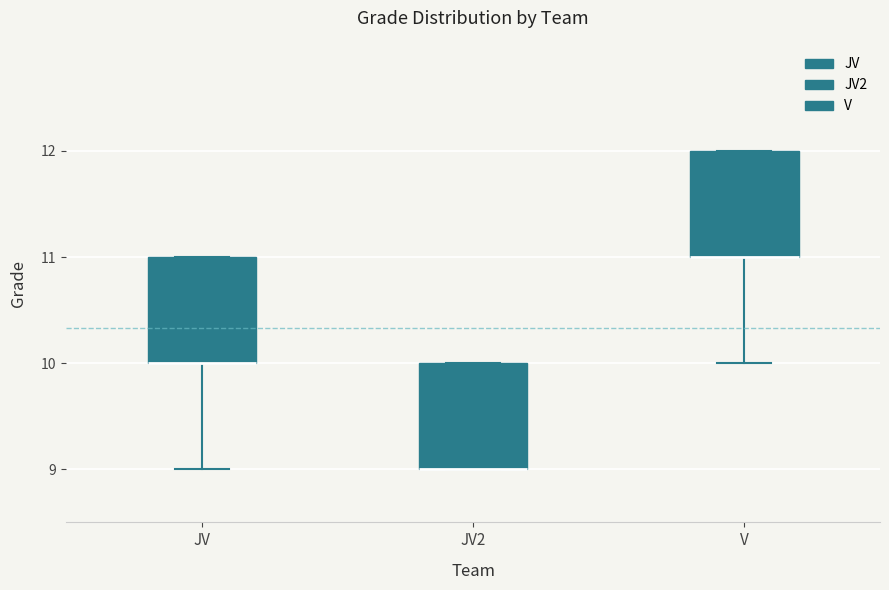

Where is the upper edge of the box for JV on the y-axis? The values are not printed on the chart, so give them approximately, as read against the axis.

11